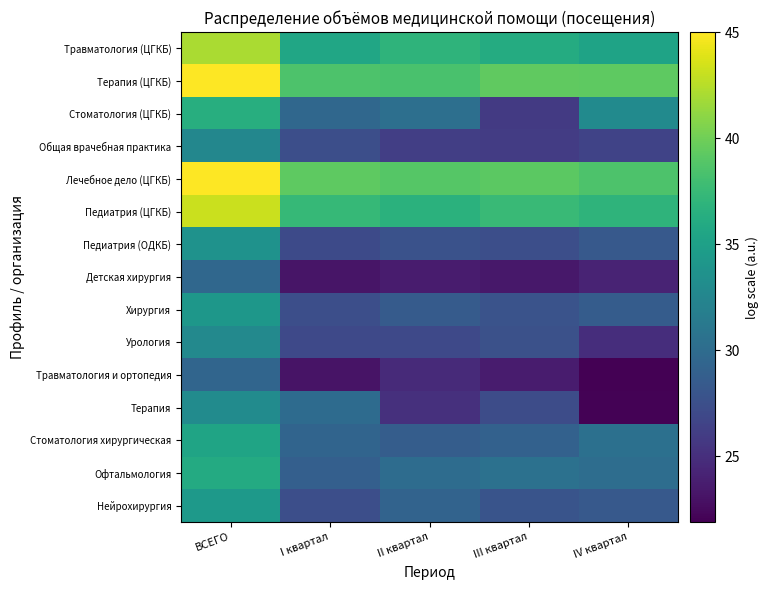

At which category is the sum across all series the highest?

ВСЕГО